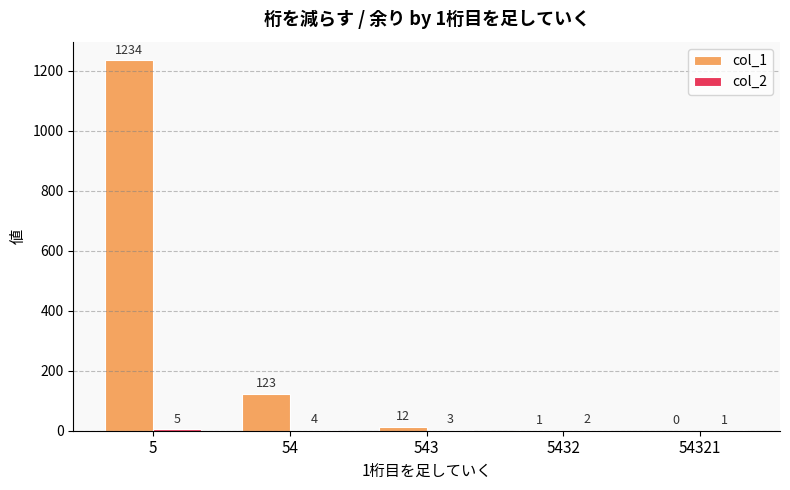

What is the sum of the col_1 values at 54 and 5432?

124